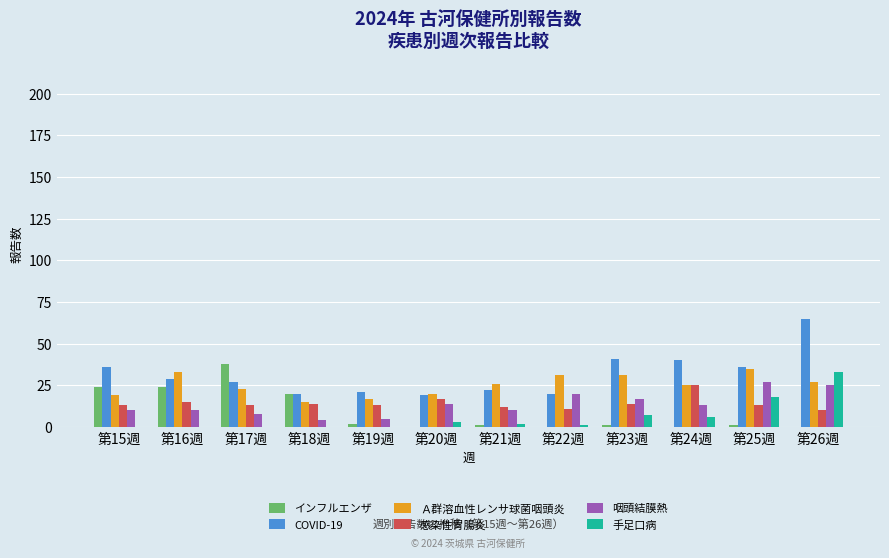

What is the sum of all インフルエンザ values?

111